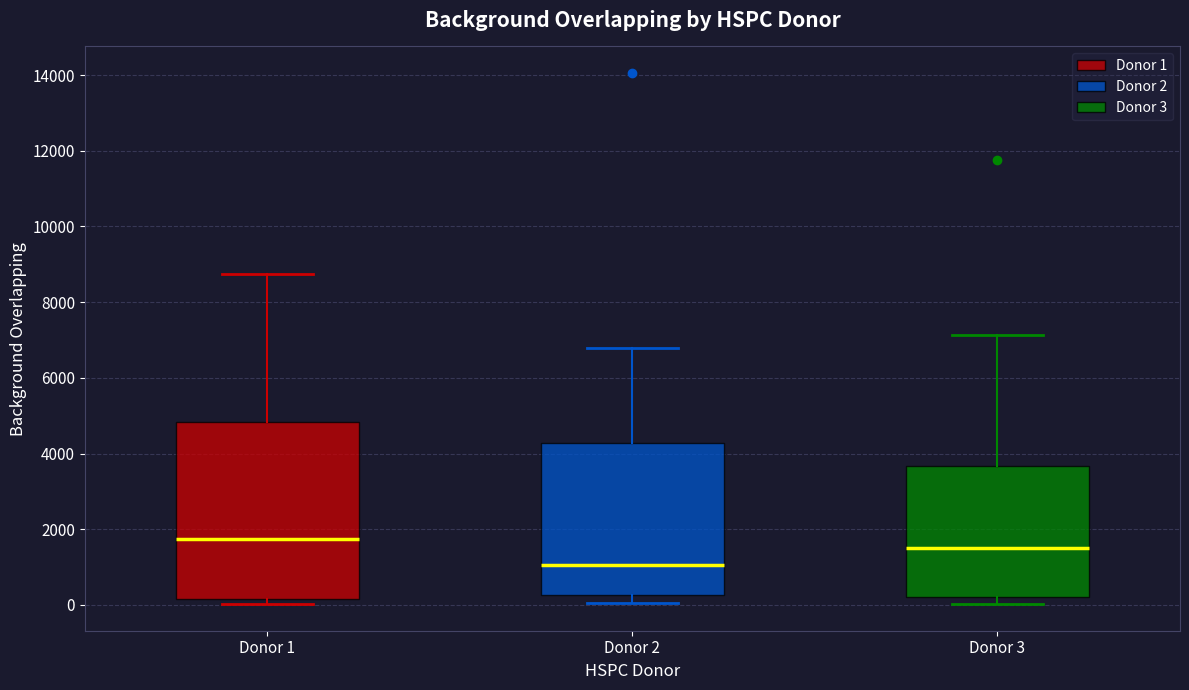

Reading left to right, read every box against the y-axis: the position of its median line, the range the box covers, and the ends of its whiskers. The values are not printed on the chart, so give them approximately, as read against the axis.

Donor 1: median 1800, box 200 to 4800, whiskers 0 to 8800
Donor 2: median 1000, box 200 to 4200, whiskers 0 to 6800
Donor 3: median 1400, box 200 to 3600, whiskers 0 to 7200